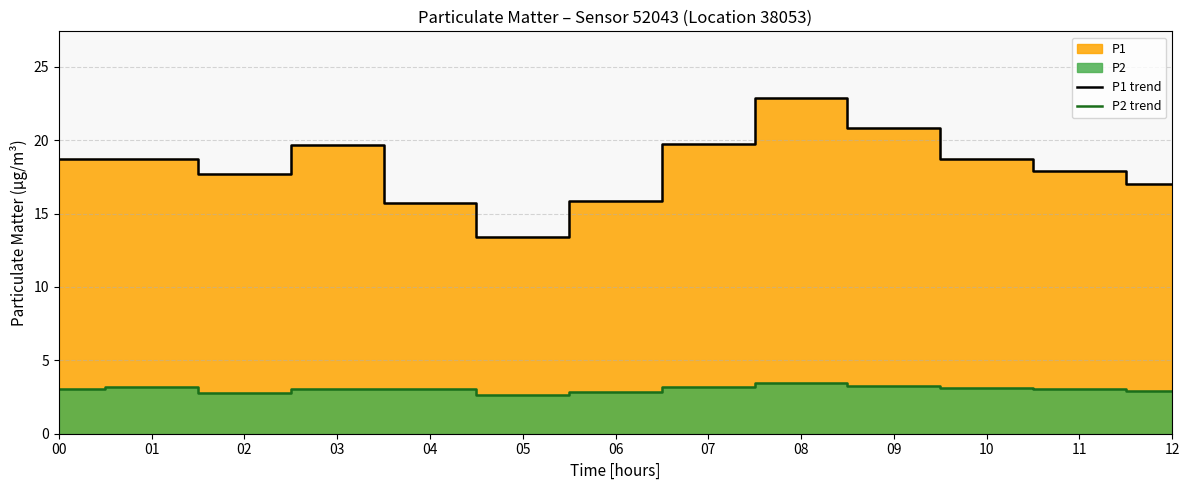

Does the chart have visible grid lines?

Yes